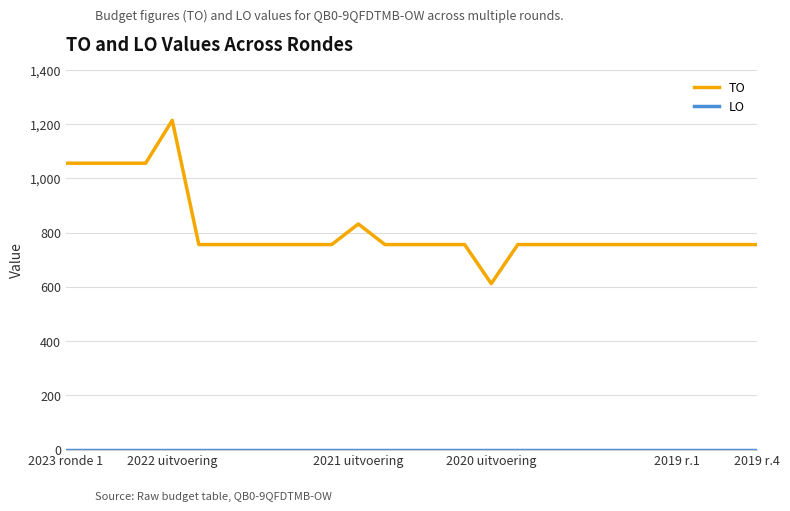

Which series has the largest total across all categories?

TO